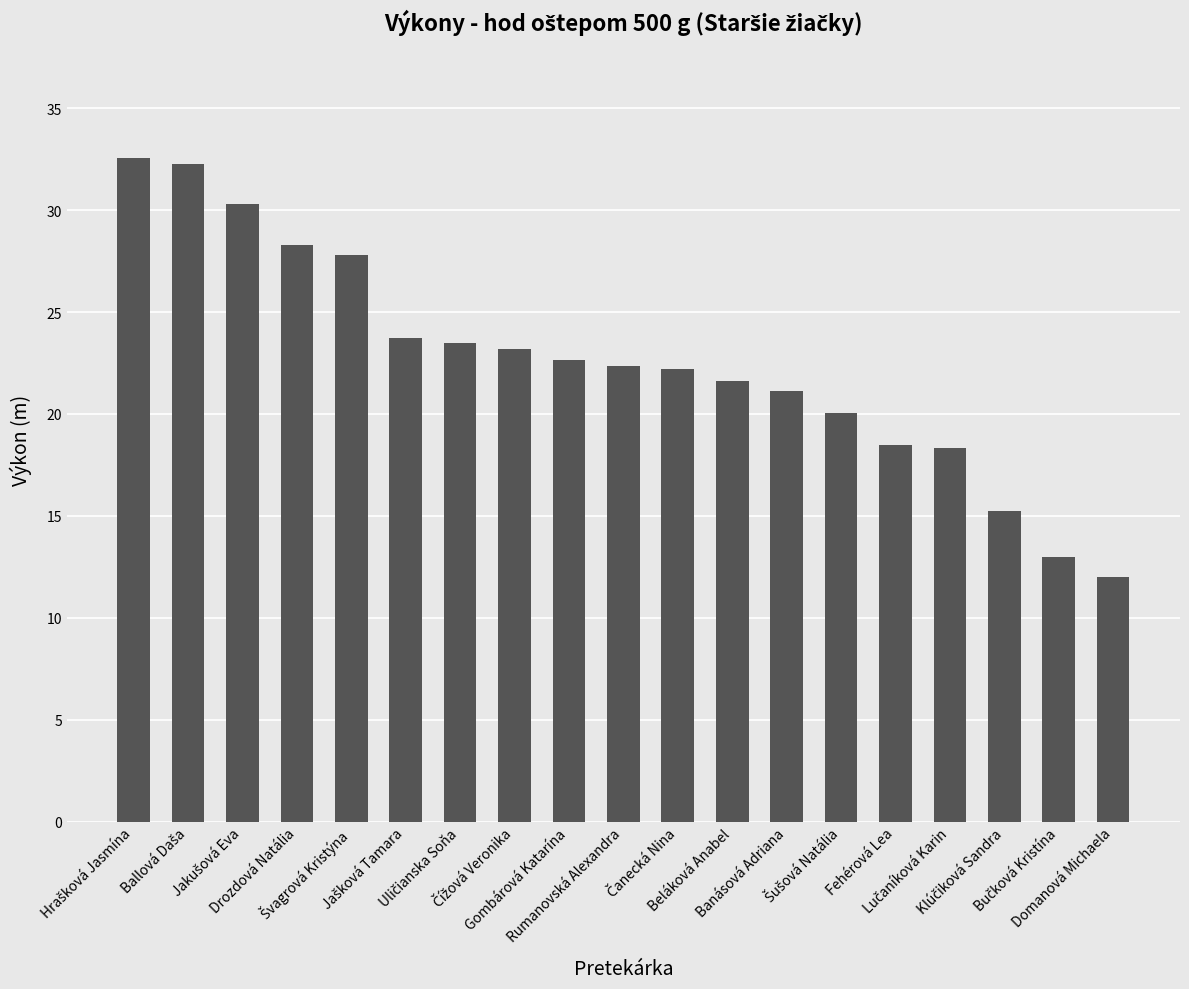

What is the value of the 19th bar from the left?

12.0